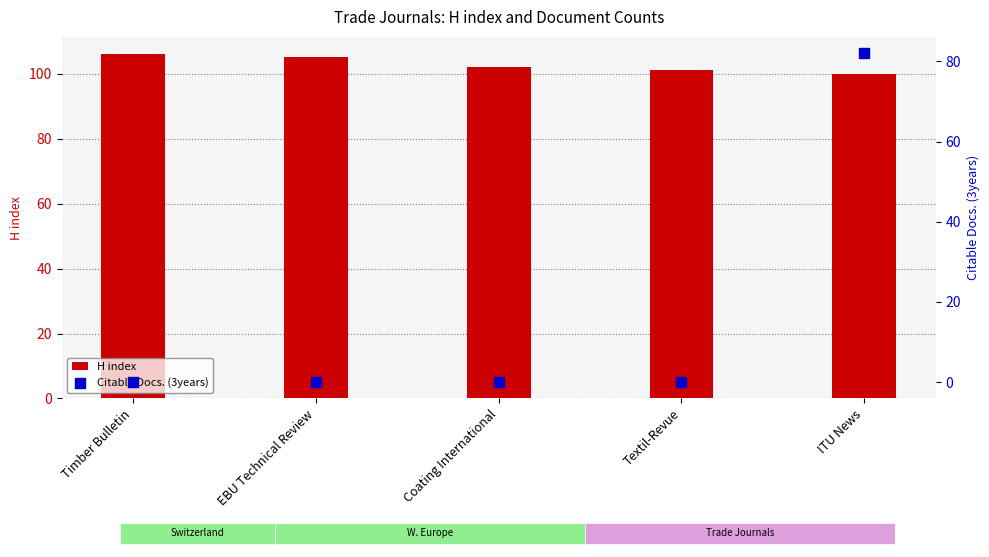

Which series has the largest total across all categories?

H index